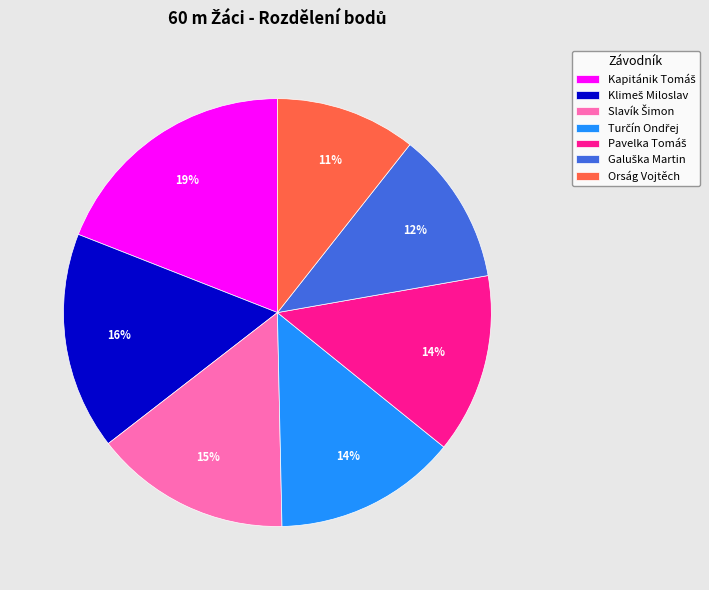

Which slice is the smallest?

Orság Vojtěch